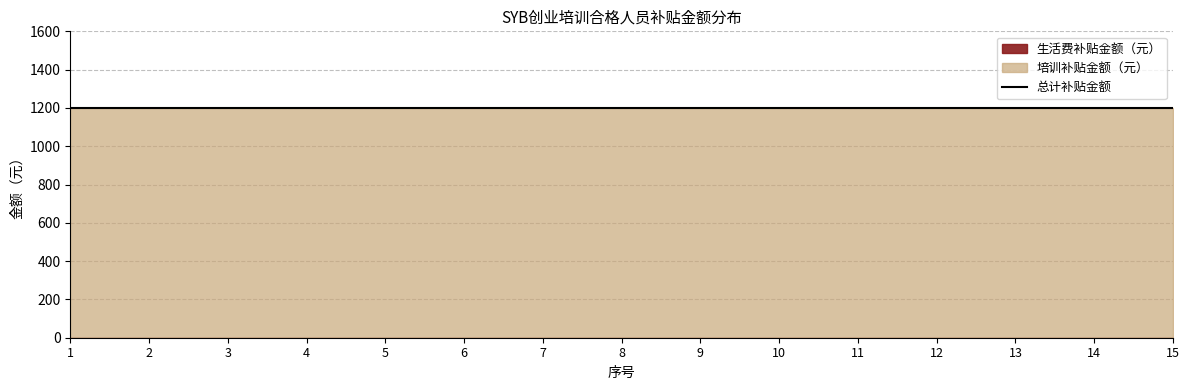

True or false: 生活费补贴金额（元） and 培训补贴金额（元） cross at least once.

False